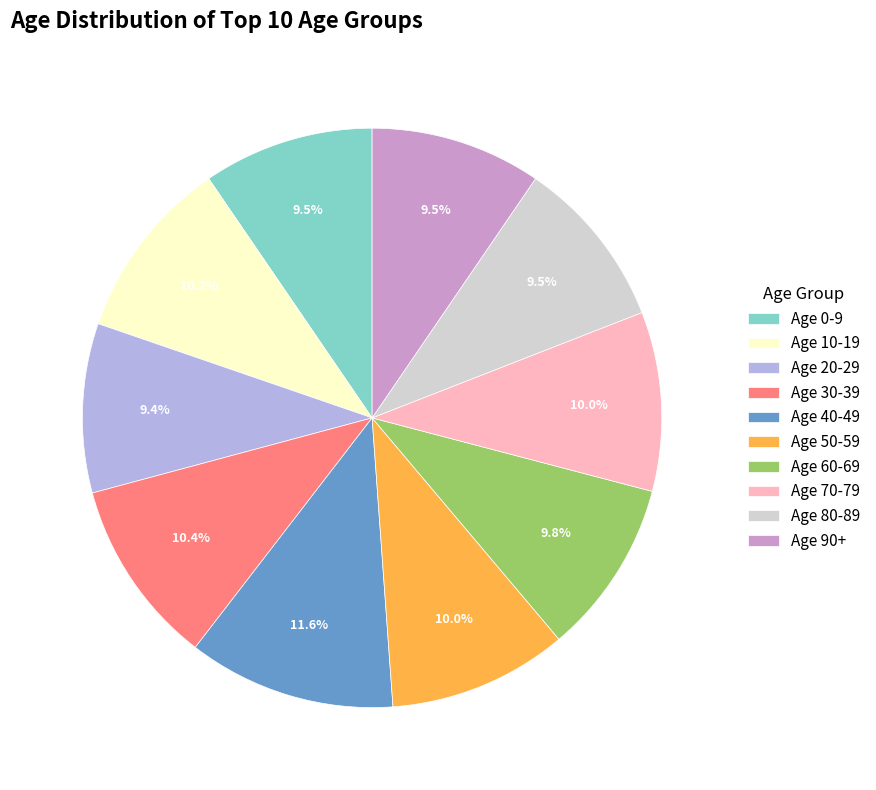

What is the ratio of the value at Age 50-59 to the value at Age 20-29?

1.1